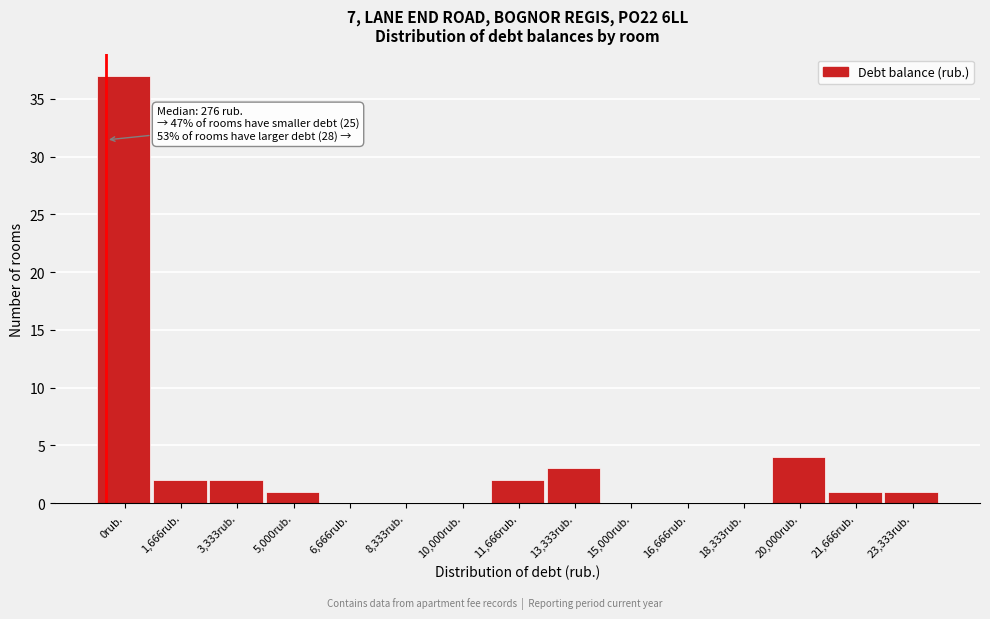

Reading right to left, transcribe all the data shown in this chart.

23,333rub.=1	21,666rub.=1	20,000rub.=4	18,333rub.=0	16,666rub.=0	15,000rub.=0	13,333rub.=3	11,666rub.=2	10,000rub.=0	8,333rub.=0	6,666rub.=0	5,000rub.=1	3,333rub.=2	1,666rub.=2	0rub.=37